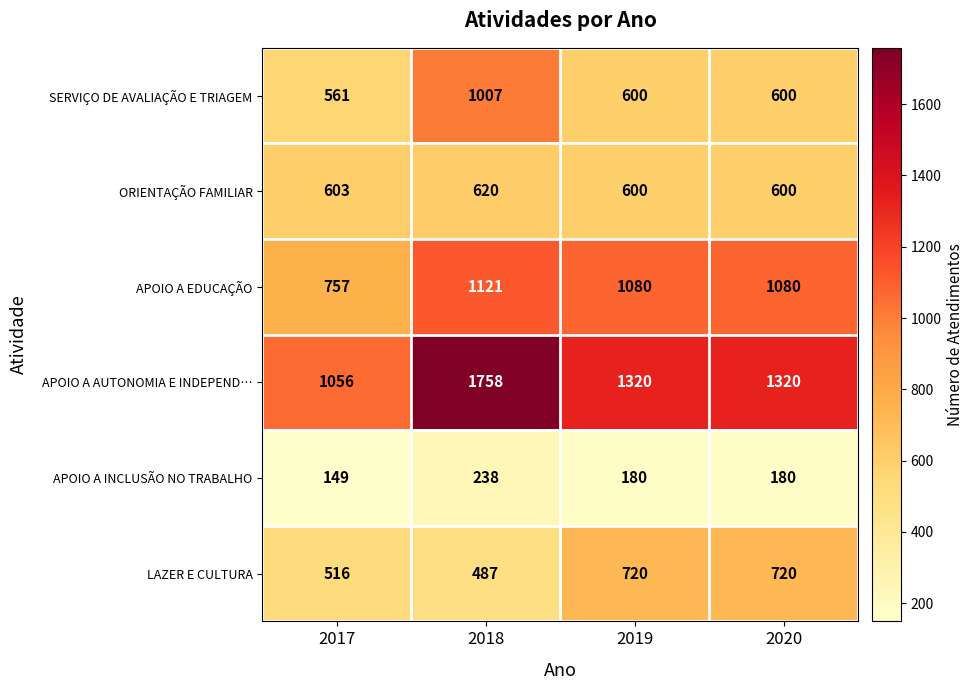

Reading left to right, what are all the values shown in this chart?

SERVIÇO DE AVALIAÇÃO E TRIAGEM: 561	1007	600	600
ORIENTAÇÃO FAMILIAR: 603	620	600	600
APOIO A EDUCAÇÃO: 757	1121	1080	1080
APOIO A AUTONOMIA E INDEPEND…: 1056	1758	1320	1320
APOIO A INCLUSÃO NO TRABALHO: 149	238	180	180
LAZER E CULTURA: 516	487	720	720